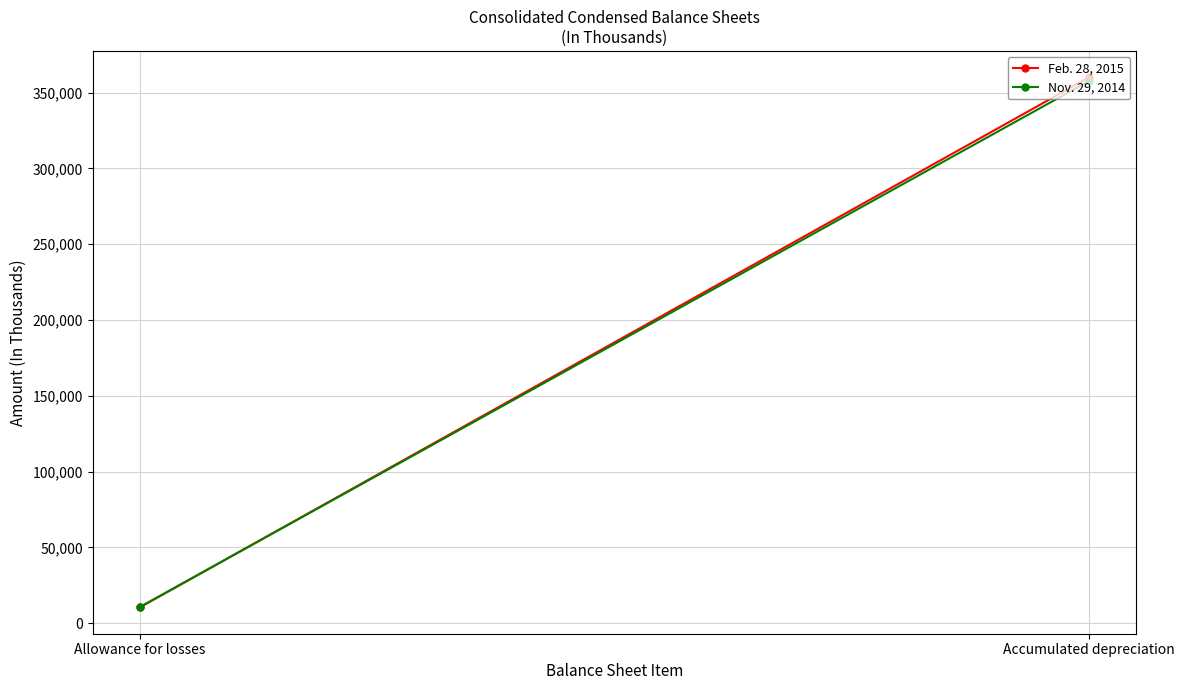

Is it true that Feb. 28, 2015 equals 359955 at Accumulated depreciation?

True